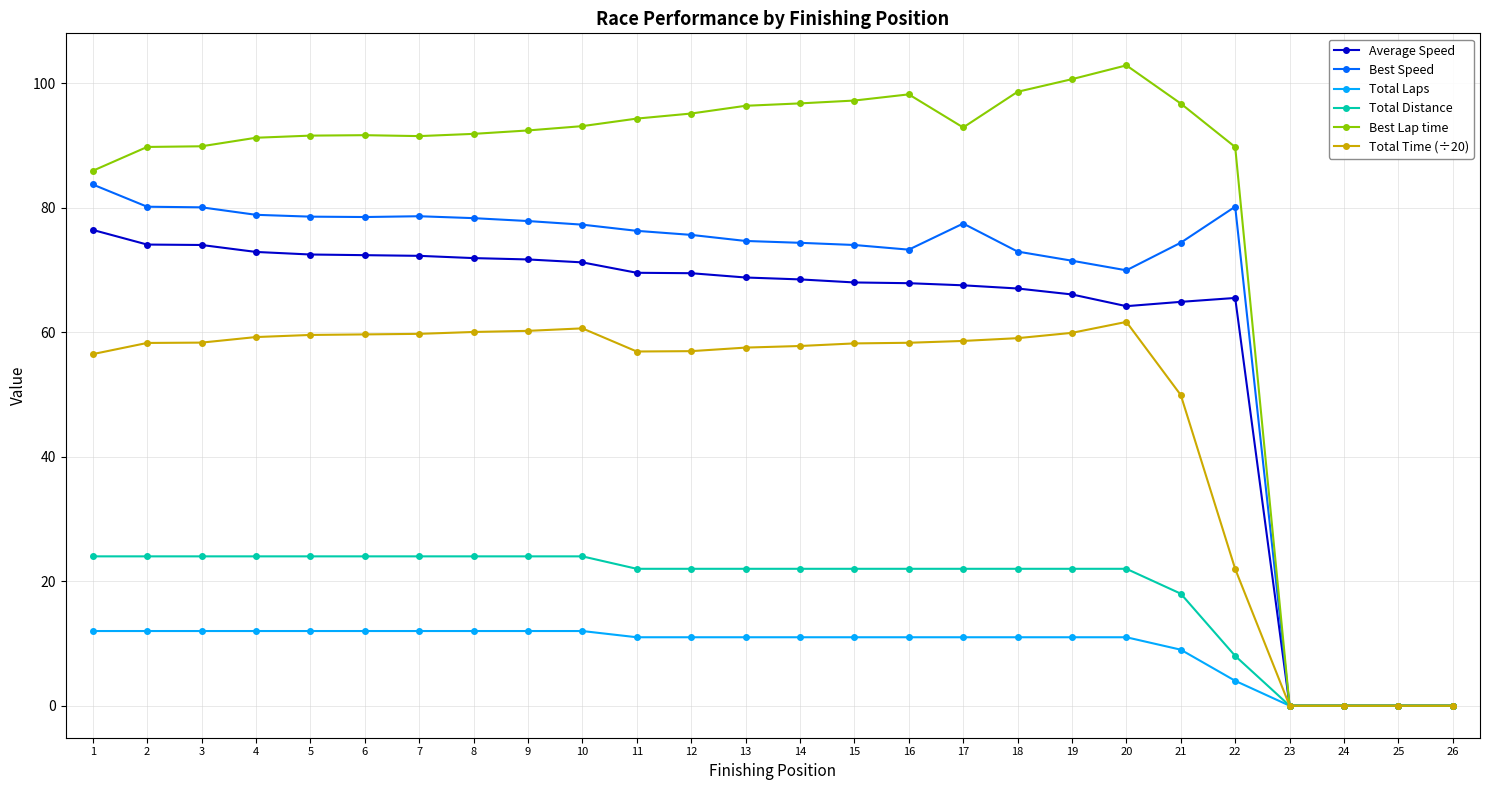

What is the total value across all series at 18?

330.7